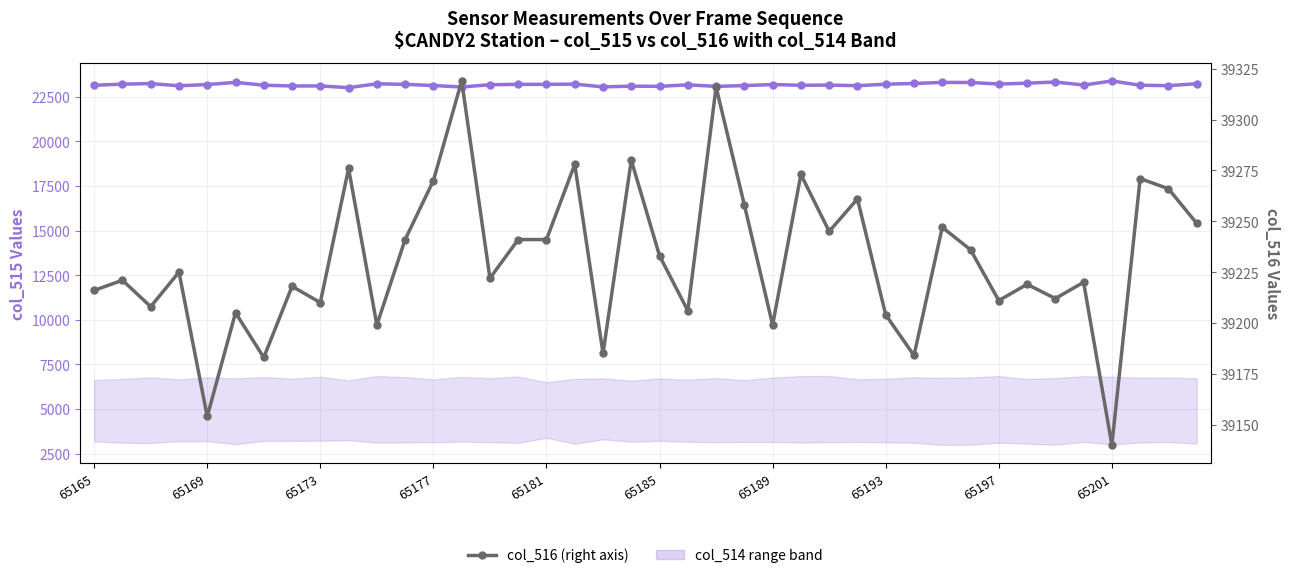

How many lines are shown in the chart?

2